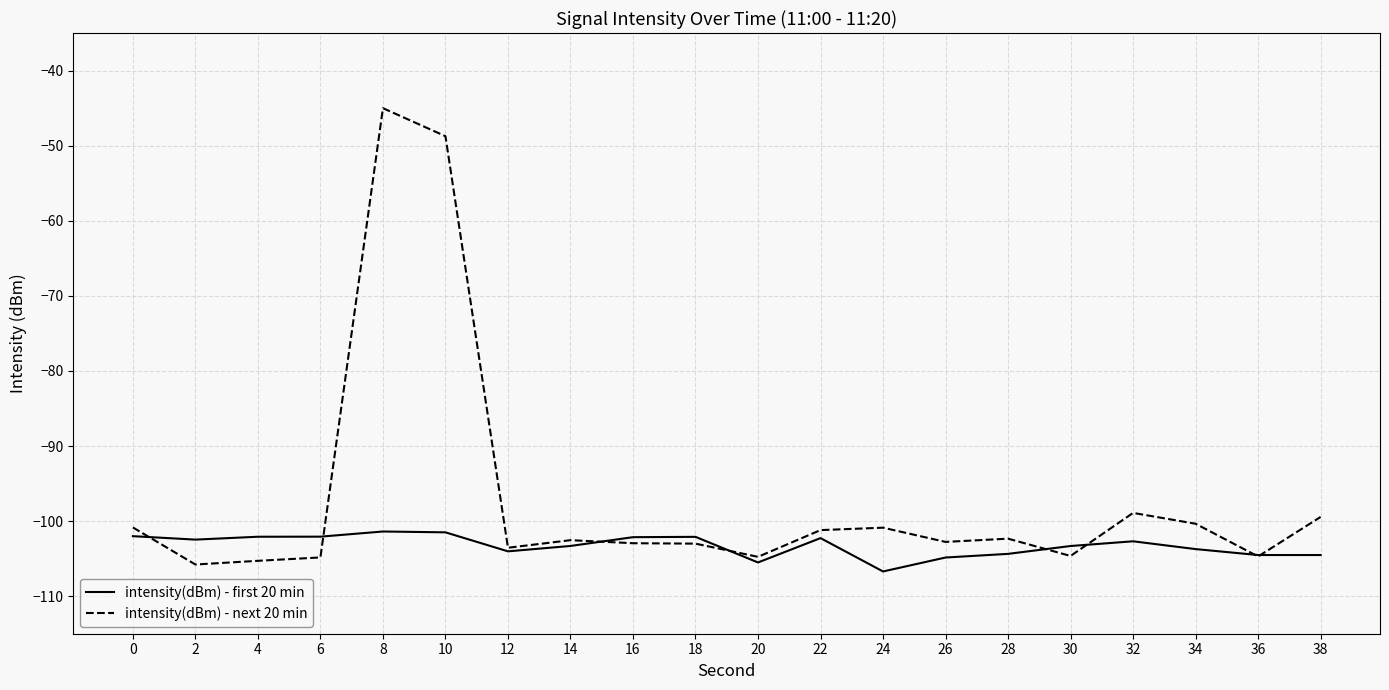

What is the difference between the maximum and minimum values in the intensity(dBm) - first 20 min series?

5.3